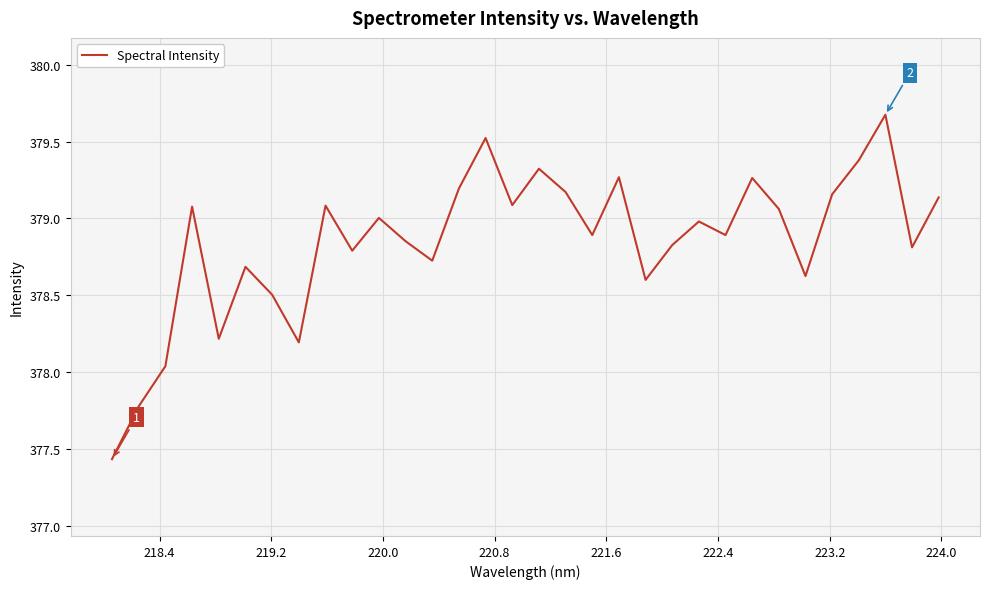

What is the difference between the maximum and minimum values?

2.2